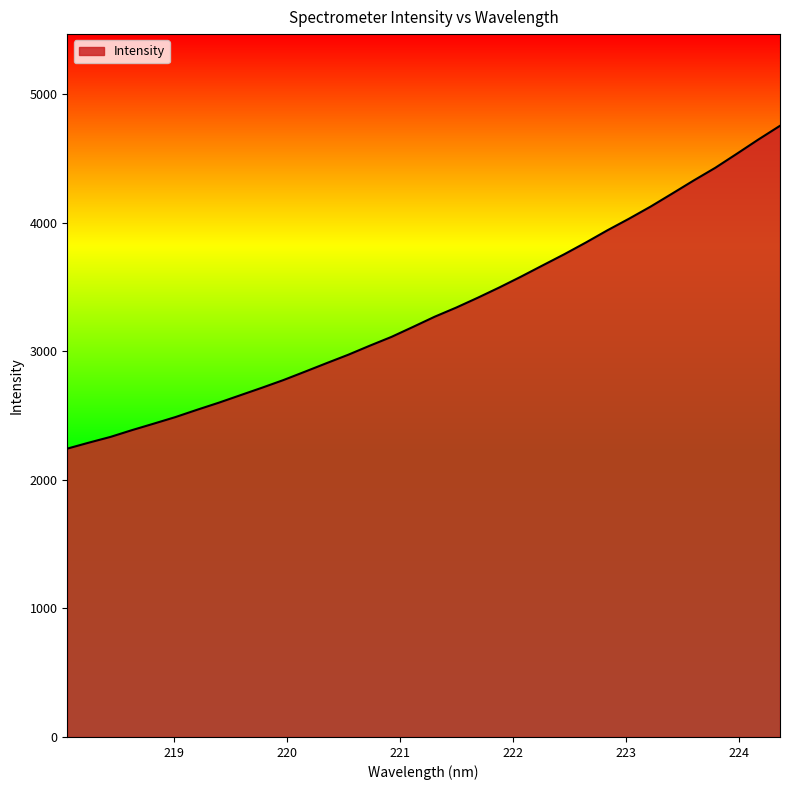

What is the minimum value shown in the chart?

2243.3